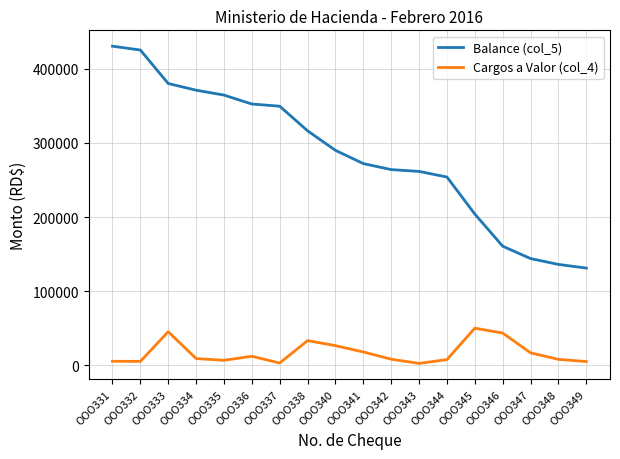

Rank the series by their maximum value, from highest to lowest.

Balance (col_5), Cargos a Valor (col_4)